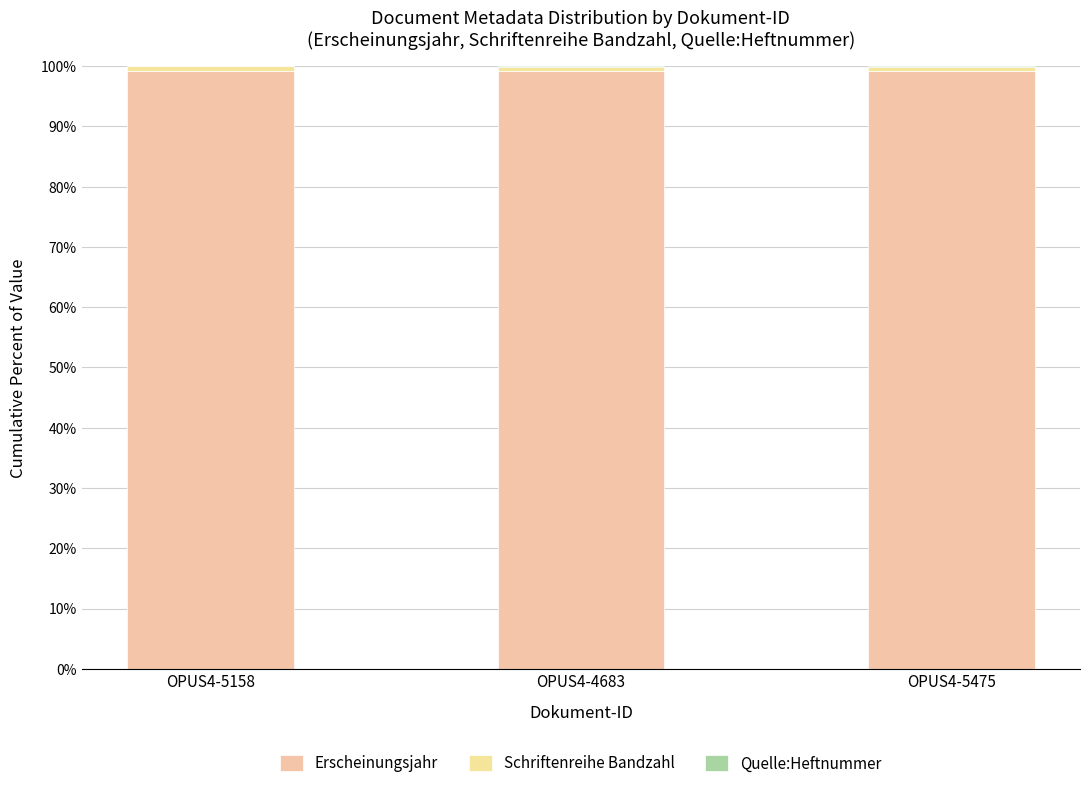

List the labels in order of Quelle:Heftnummer value, largest first.

OPUS4-4683, OPUS4-5475, OPUS4-5158